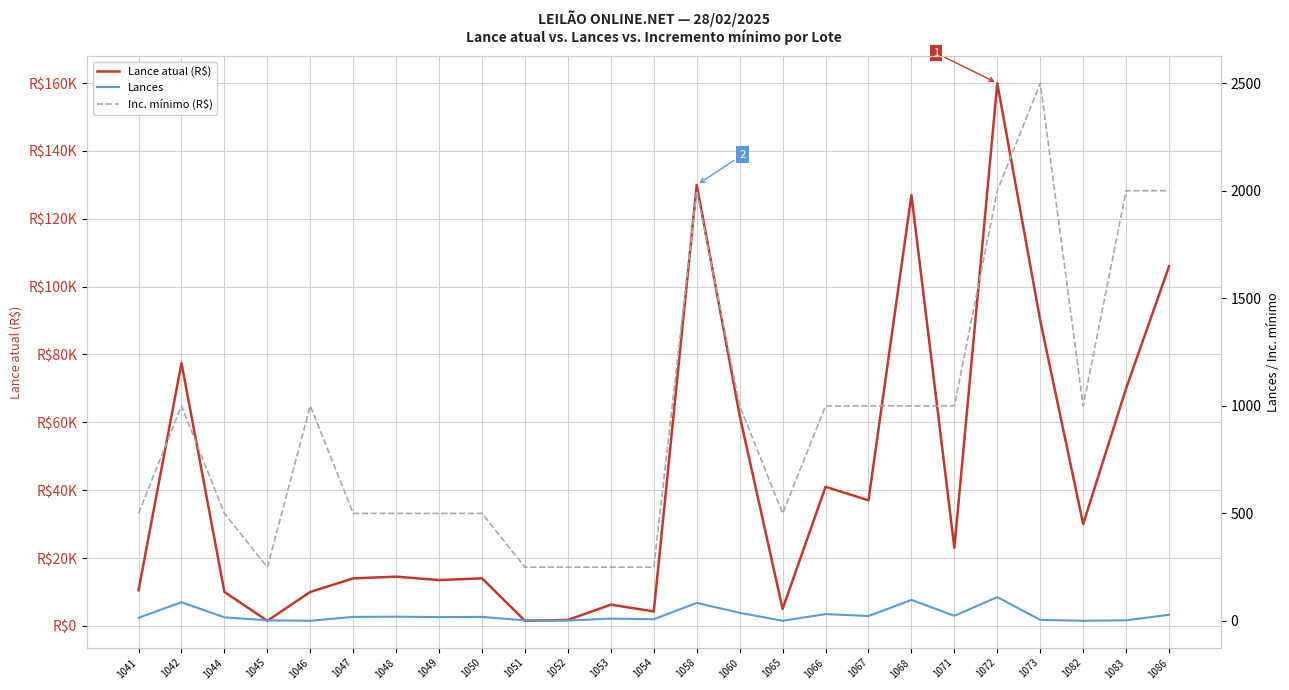

What is the value of the Lance atual (R$) point at the 10th from the left?

1500